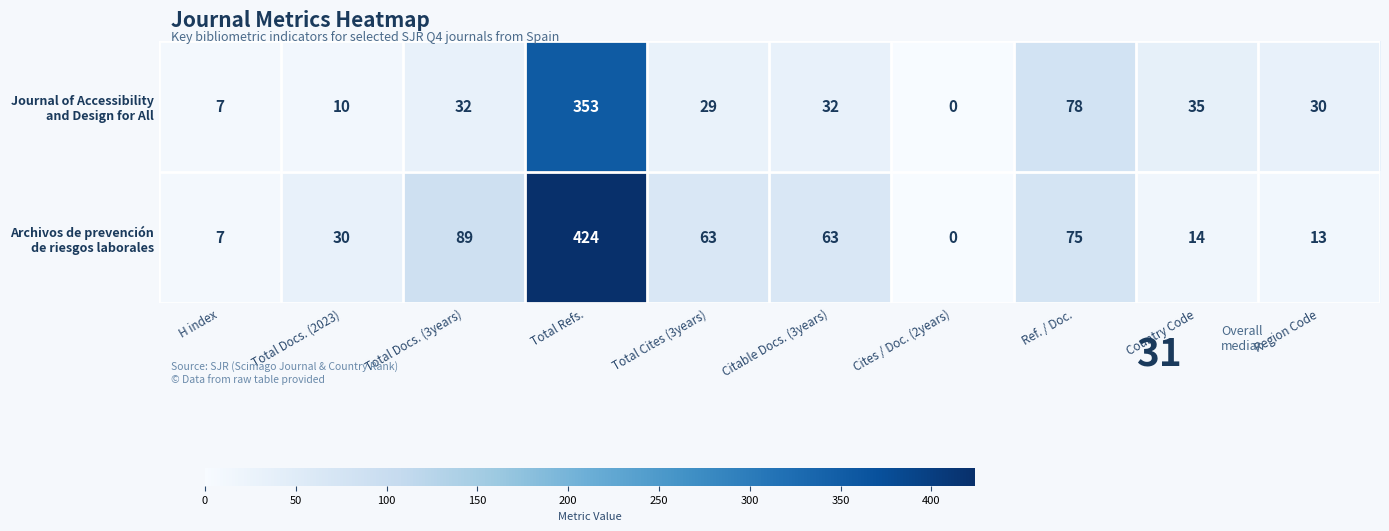

Which category has the lowest value across all series?

Cites / Doc. (2years)